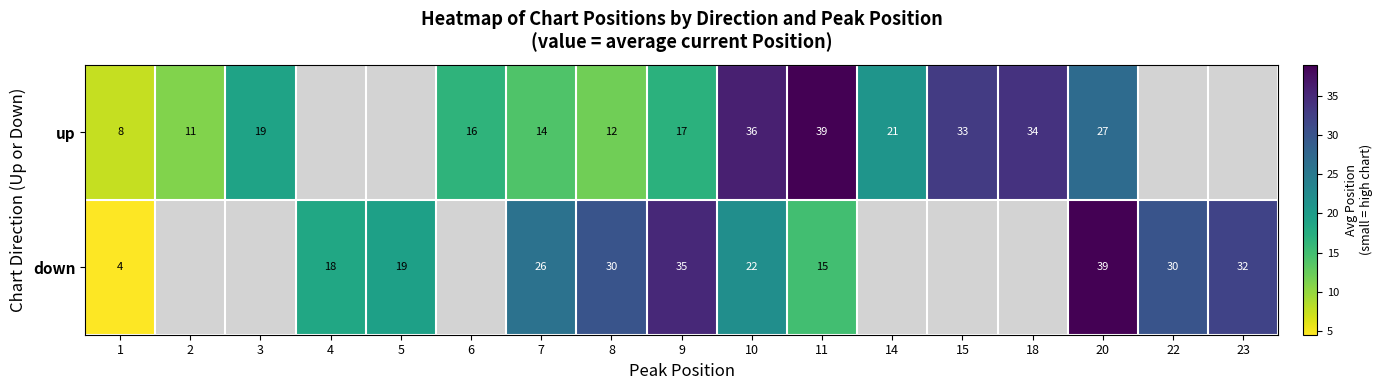

True or false: up has a value of 35.4 at 14.

False